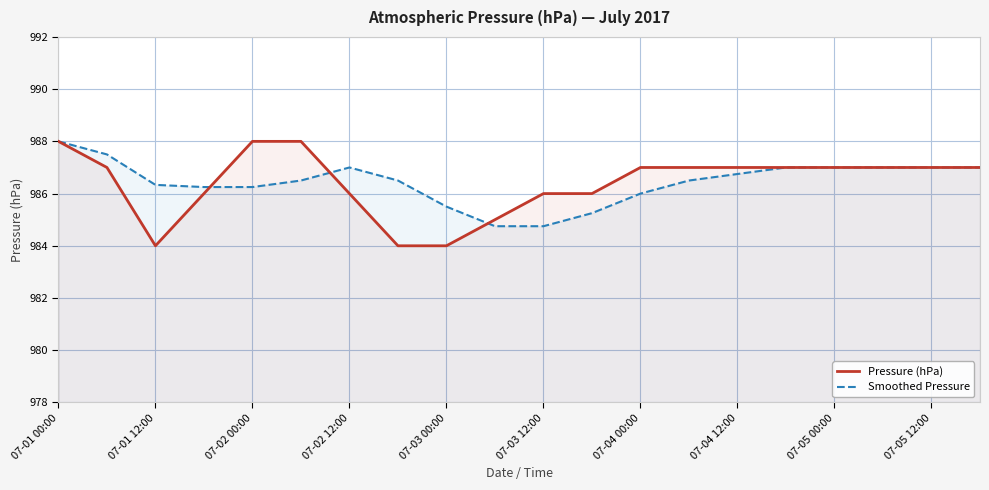

The Pressure (hPa) series shows 328.2 at 07-03 12:00. True or false?

False